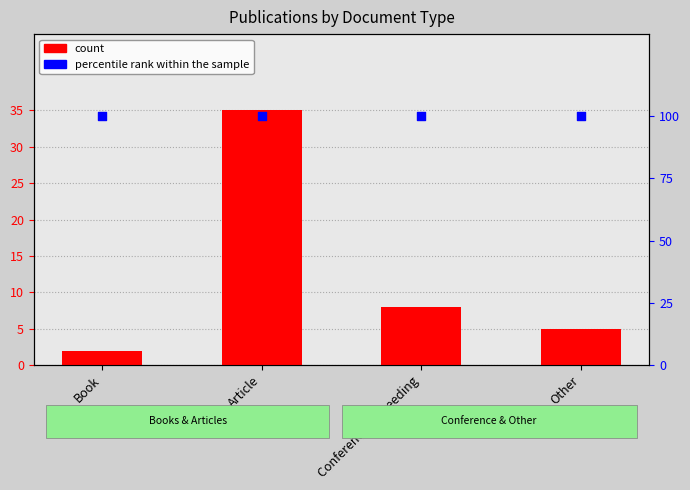

Which series reaches the maximum Y coordinate?

percentile rank within the sample